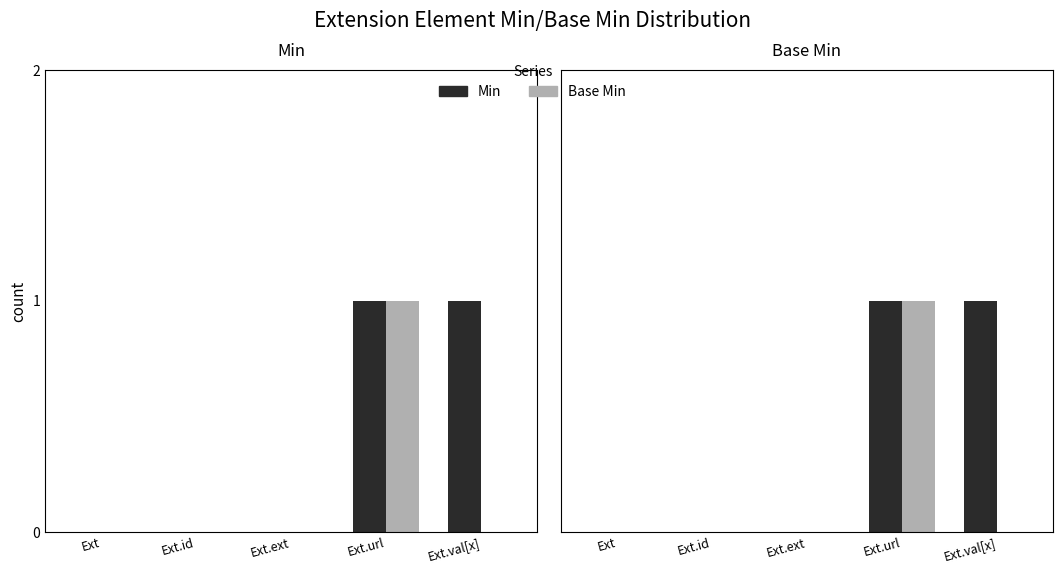

The Min series shows 1 at Ext.id. True or false?

False